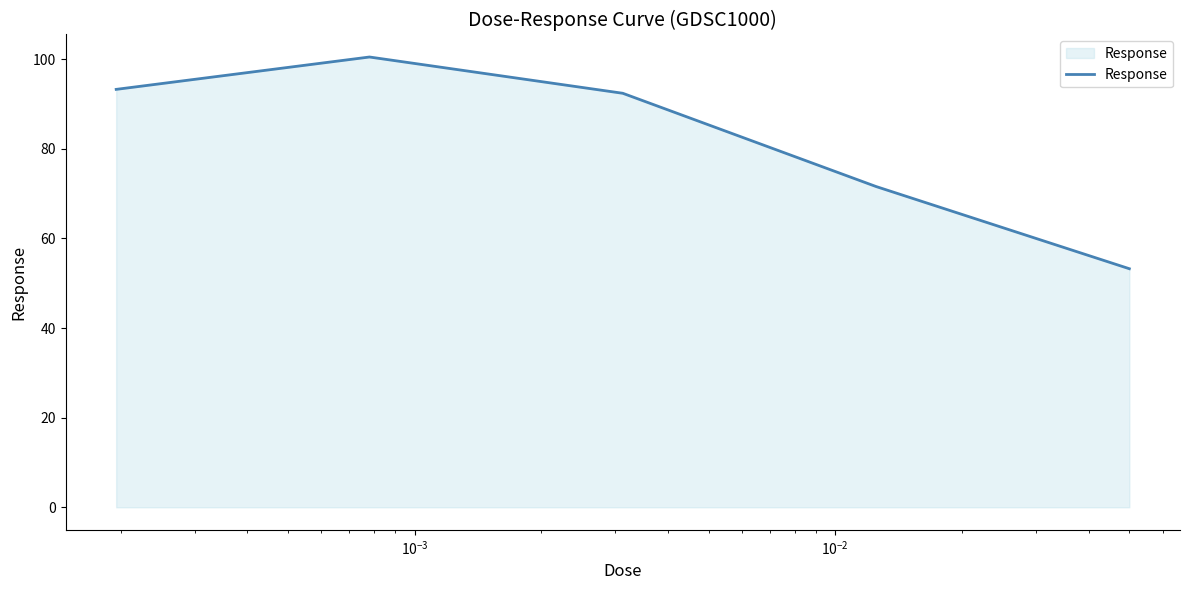

What is the smallest value displayed?

53.2